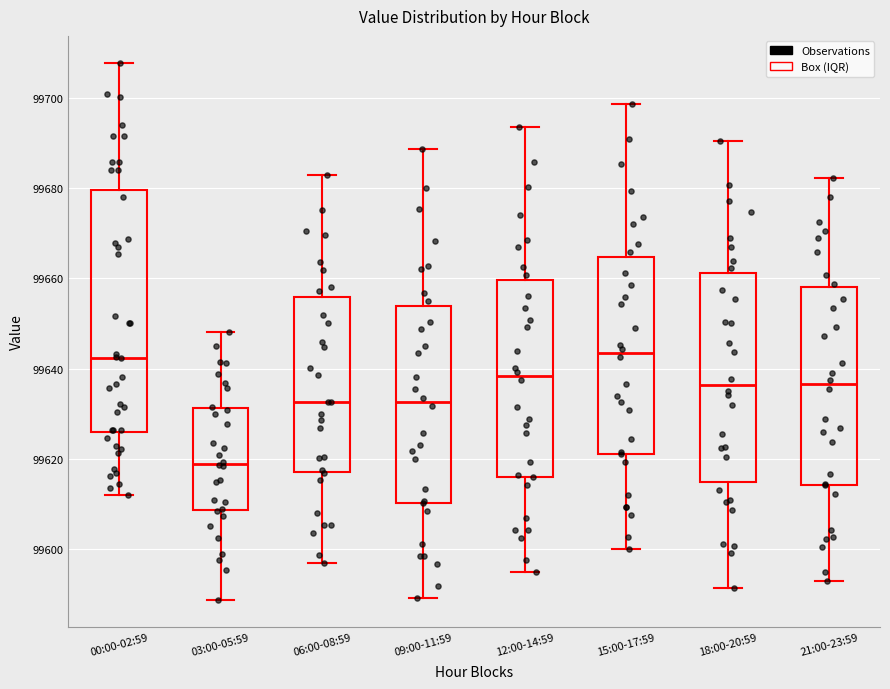

Which box is the tallest, from its lower edge to its upper edge?

00:00-02:59